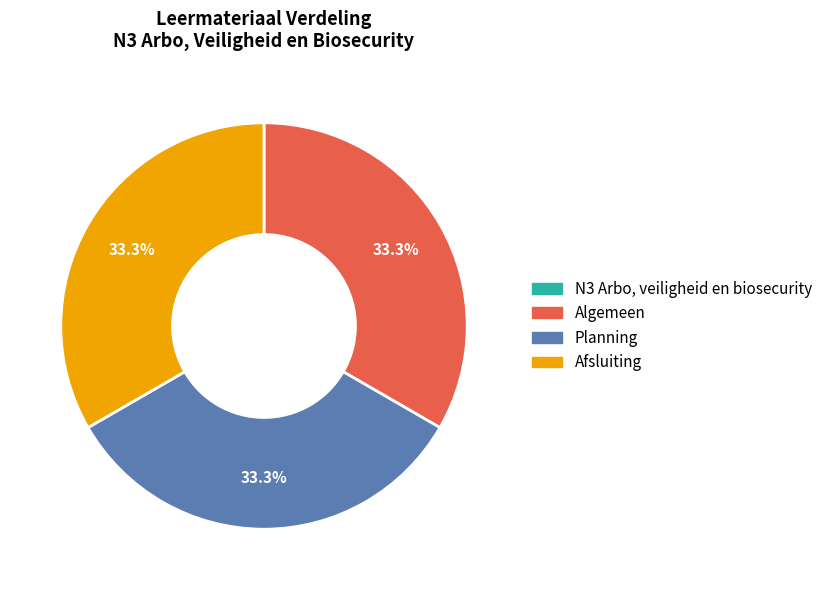

True or false: Afsluiting accounts for 39% of the total.

False